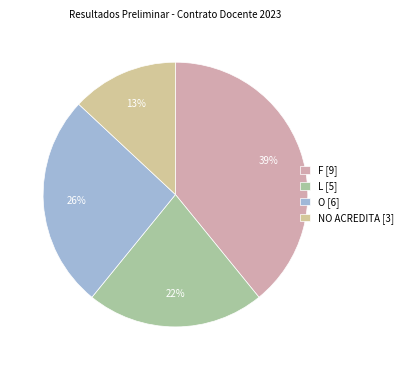

Rank the categories by value from highest to lowest.

F, O, L, NO ACREDITA